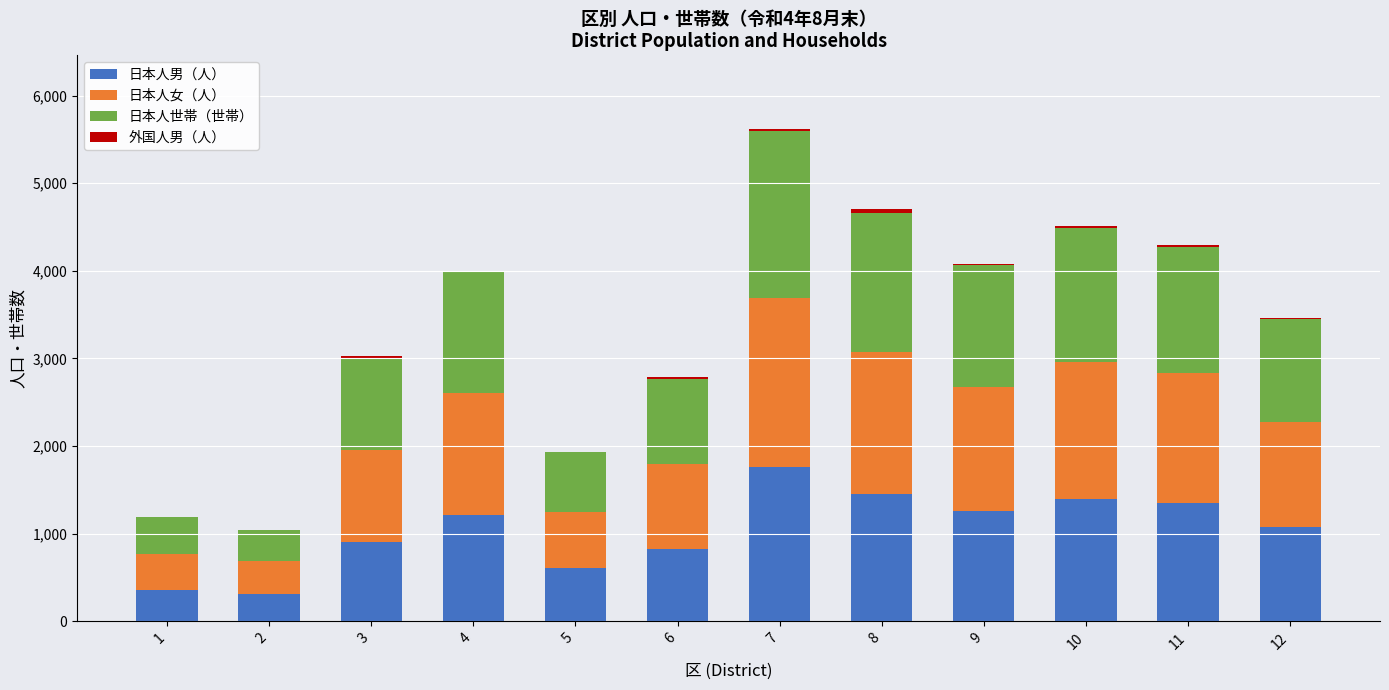

The value of 日本人男（人） at 11 is 879. True or false?

False